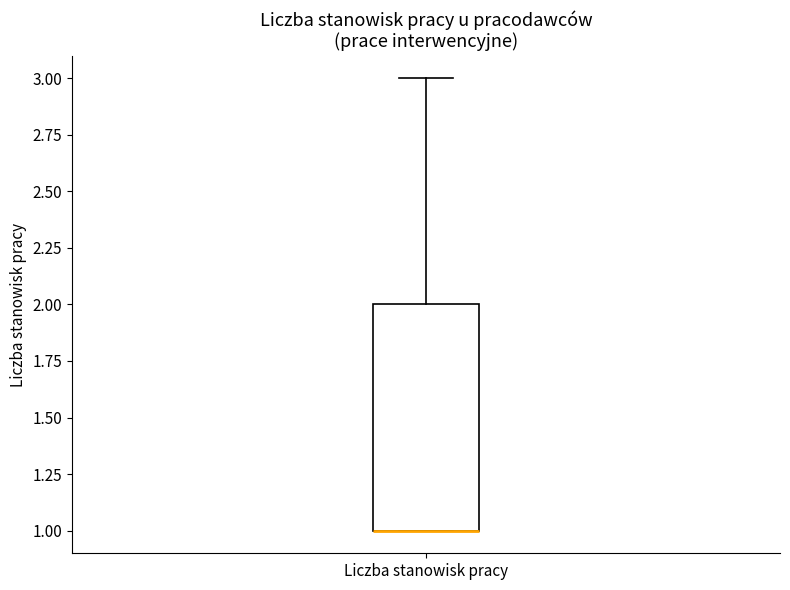

Where does the upper whisker of the box for Liczba stanowisk pracy end on the y-axis? The values are not printed on the chart, so give them approximately, as read against the axis.

3